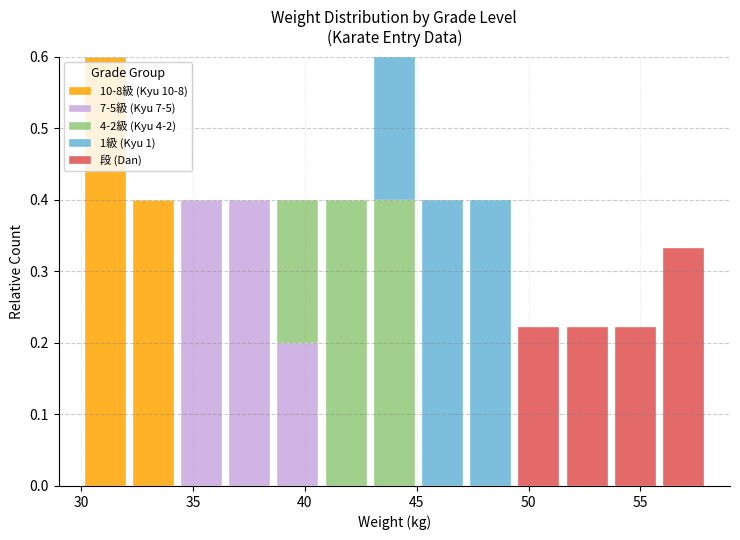

Reading left to right, list every stacked bar in this chart as the range it spans on the x-axis followed by its total height. Neither the bar edges nor the heights are printed on the chart, so give them approximately, as read against the axes.

30.0 to 32.0: 0.60
32.0 to 34.5: 0.40
34.5 to 36.5: 0.40
36.5 to 38.5: 0.40
38.5 to 41.0: 0.40
41.0 to 43.0: 0.40
43.0 to 45.0: 0.60
45.0 to 47.0: 0.40
47.0 to 49.5: 0.40
49.5 to 51.5: 0.22
51.5 to 53.5: 0.22
53.5 to 56.0: 0.22
56.0 to 58.0: 0.33